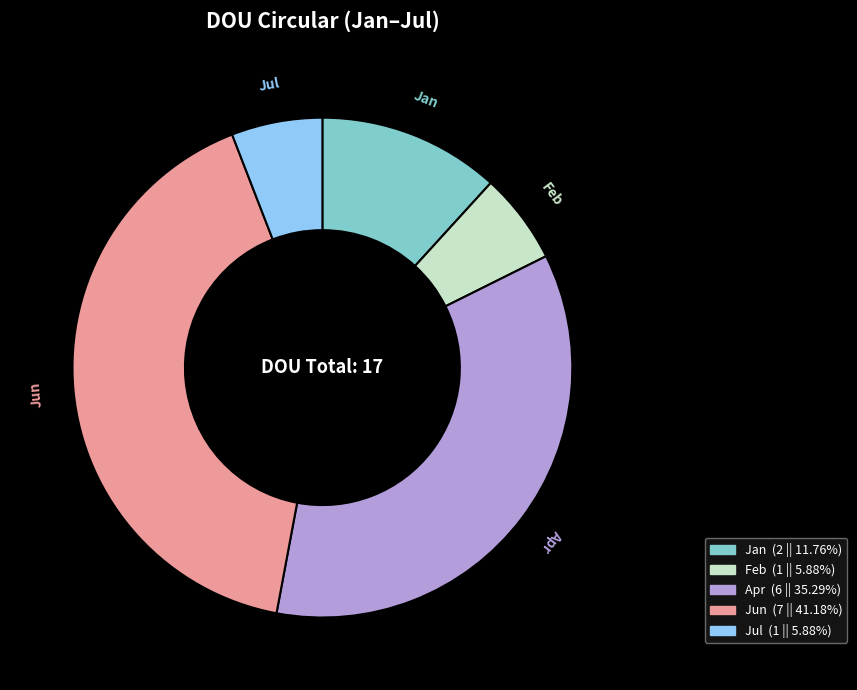

Does any single category account for the majority?

No